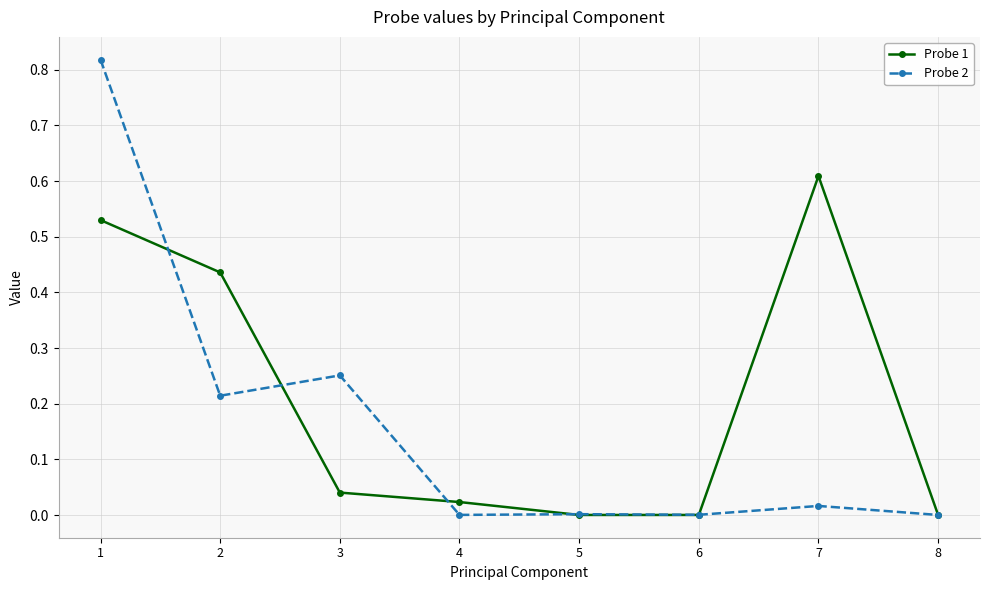

How many interior local peaks does the Probe 1 series have?

1